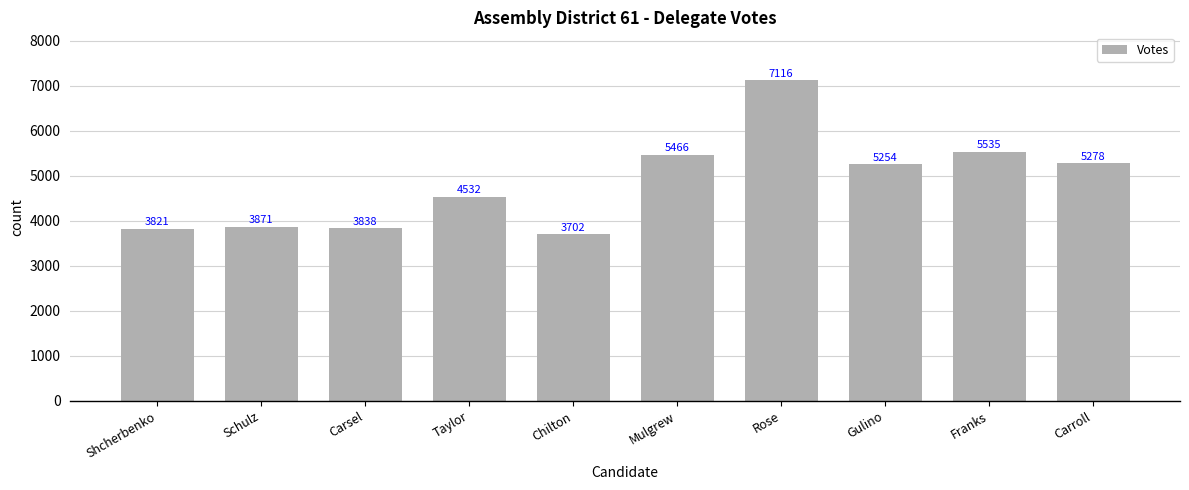

At which label does the data first exceed 5254?

Mulgrew